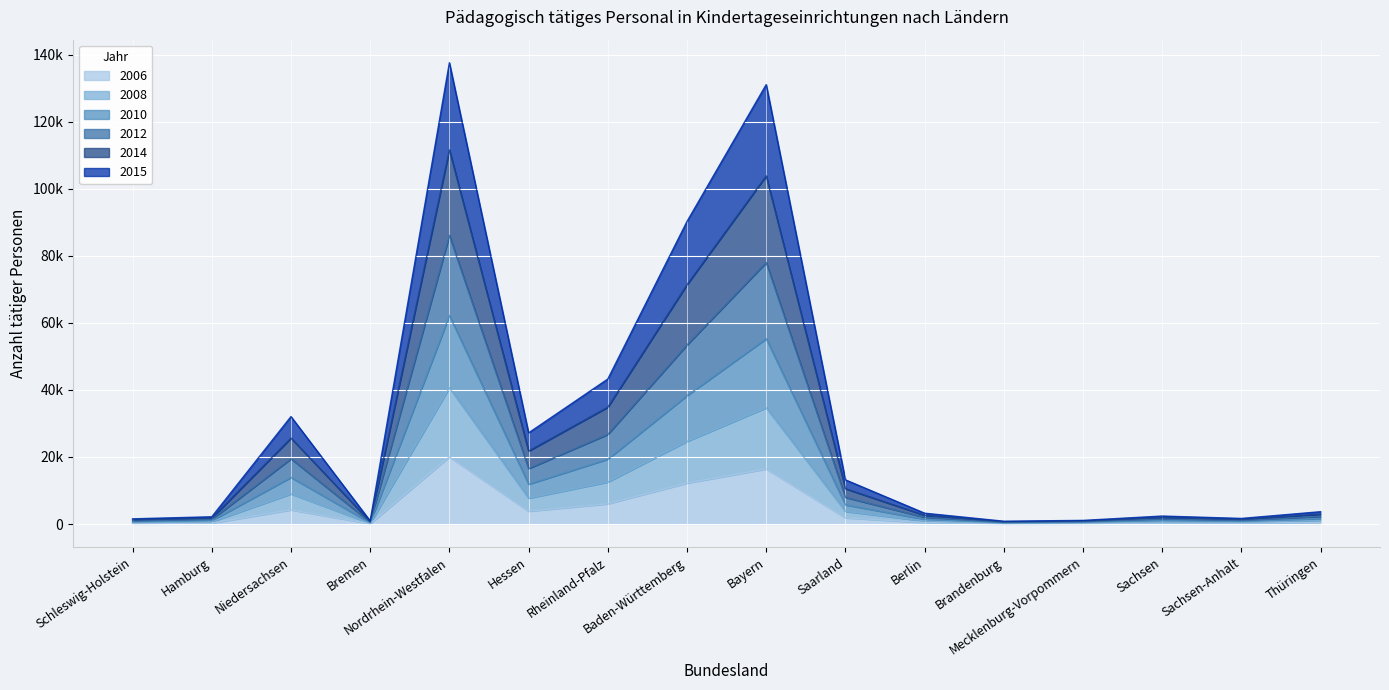

Between Brandenburg and Saarland, which is larger?

Saarland